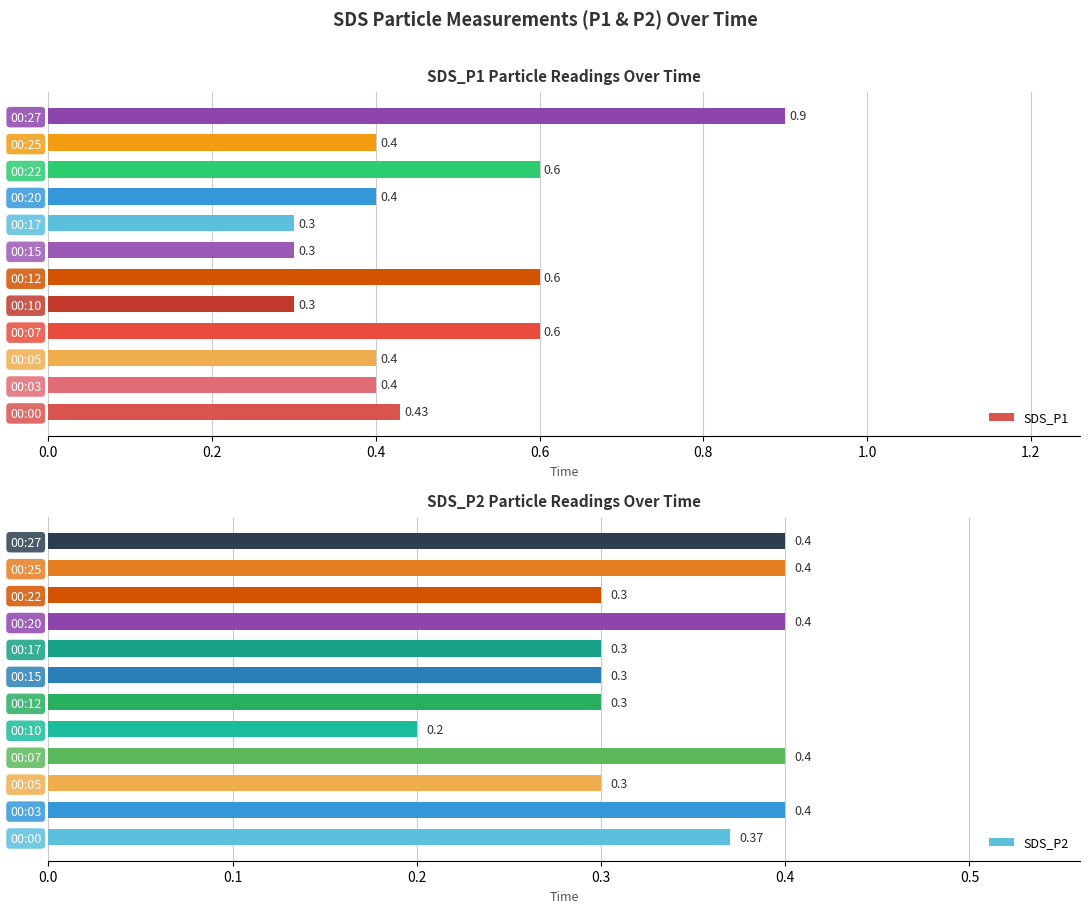

The value of SDS_P2 at 00:15 is 0.3. True or false?

True